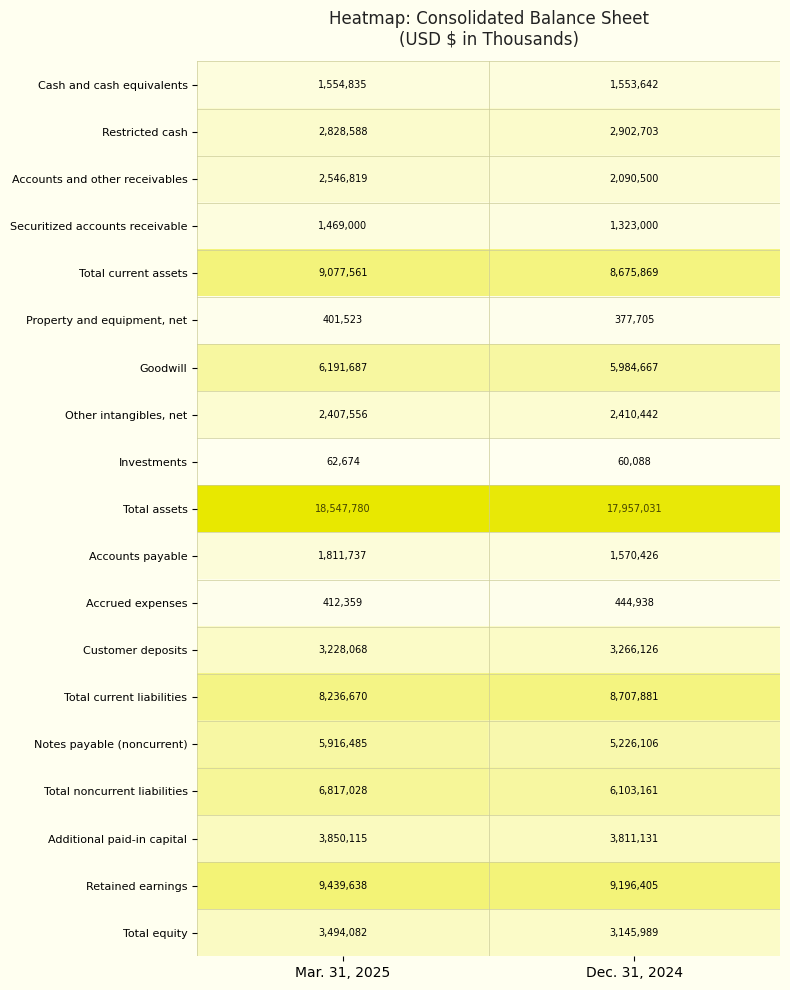

Where is Cash and cash equivalents nearest to the value 1554238?

Dec. 31, 2024